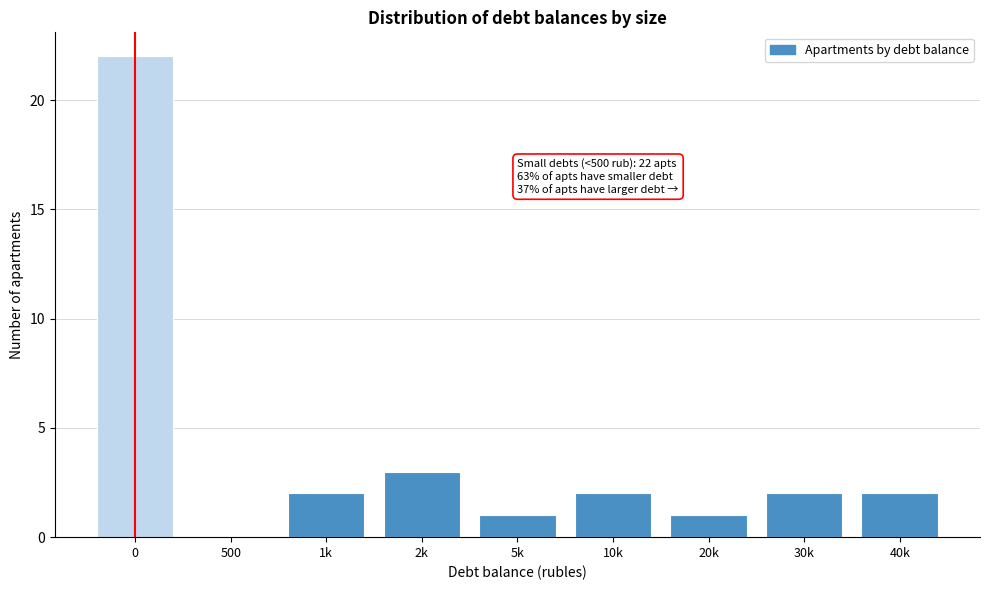

Reading right to left, list all the values displayed in this chart.

40k=2	30k=2	20k=1	10k=2	5k=1	2k=3	1k=2	500=0	0=22